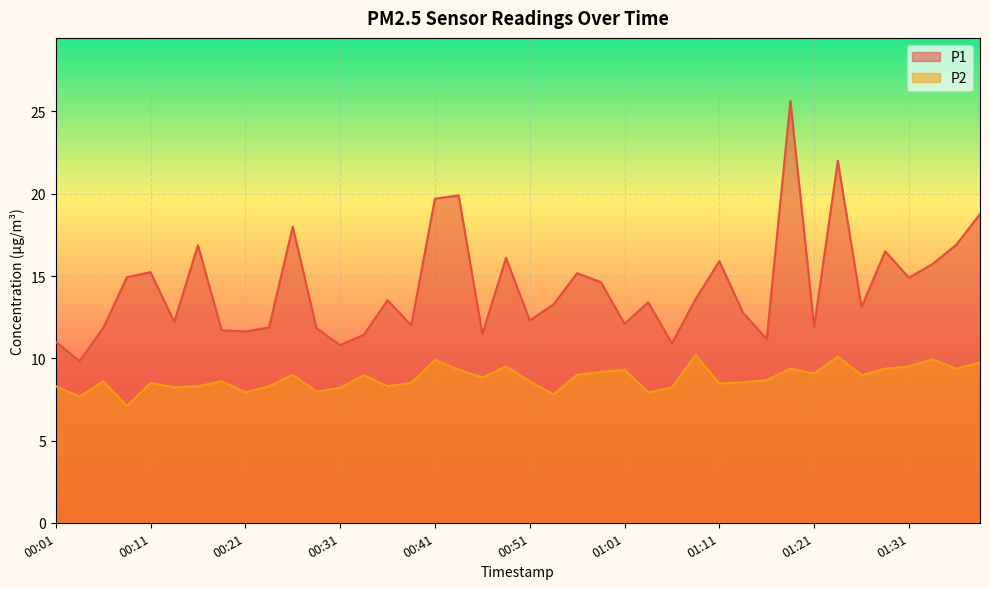

Rank the categories by P2 value from highest to lowest.

01:09, 01:24, 01:34, 00:41, 01:39, 00:49, 01:31, 01:19, 01:29, 01:36, 00:44, 01:01, 00:59, 01:21, 00:26, 00:56, 00:34, 01:26, 00:46, 01:16, 00:06, 00:19, 00:51, 01:14, 00:11, 00:39, 01:11, 00:01, 00:16, 00:24, 00:36, 00:14, 01:06, 00:31, 00:29, 00:21, 01:04, 00:54, 00:04, 00:09